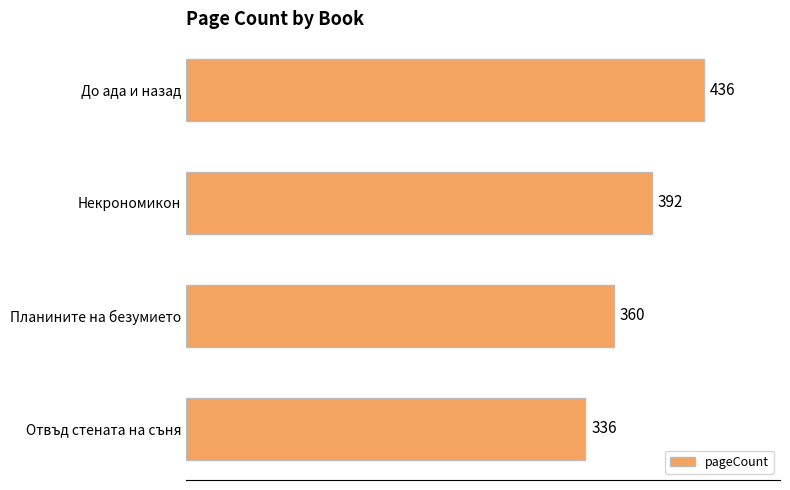

How many data points does each series have?

4